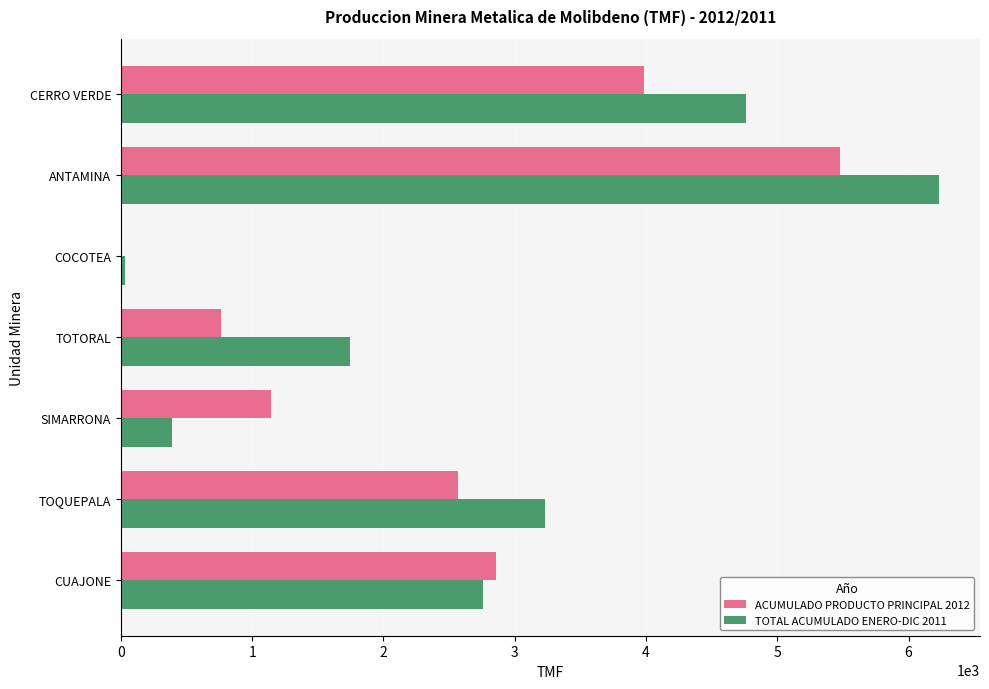

Which series changed the most between ANTAMINA and CERRO VERDE?

ACUMULADO PRODUCTO PRINCIPAL 2012